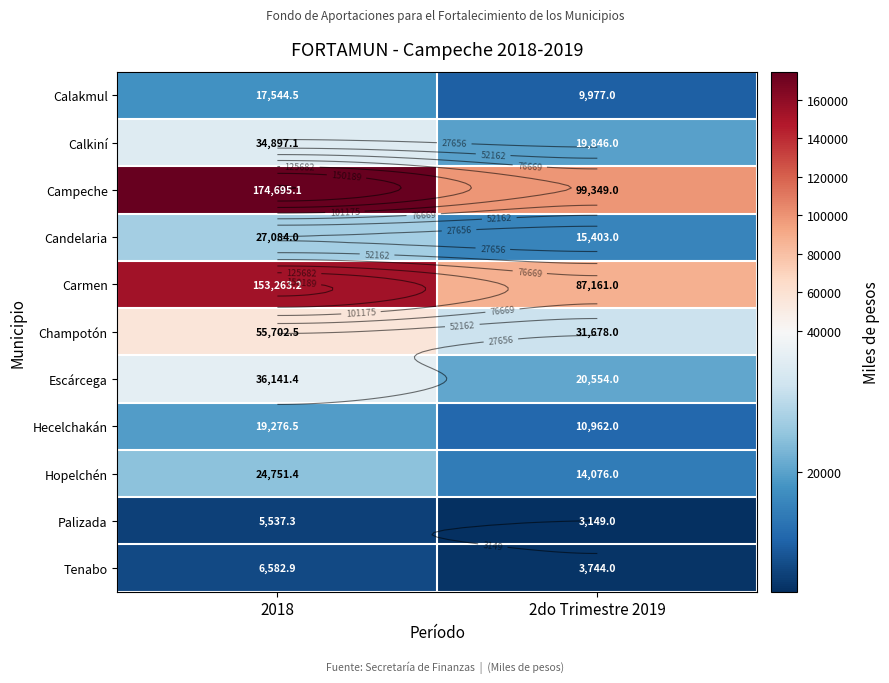

Rank the series at 2018 from lowest to highest value.

Palizada, Tenabo, Calakmul, Hecelchakán, Hopelchén, Candelaria, Calkiní, Escárcega, Champotón, Carmen, Campeche